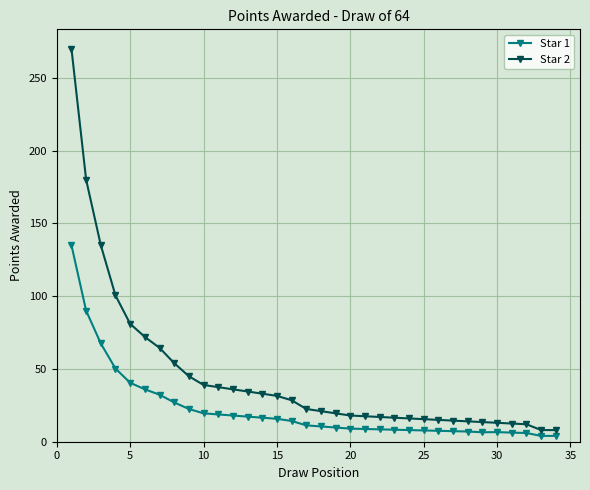

Rank the series by their maximum value, from lowest to highest.

Star 1, Star 2